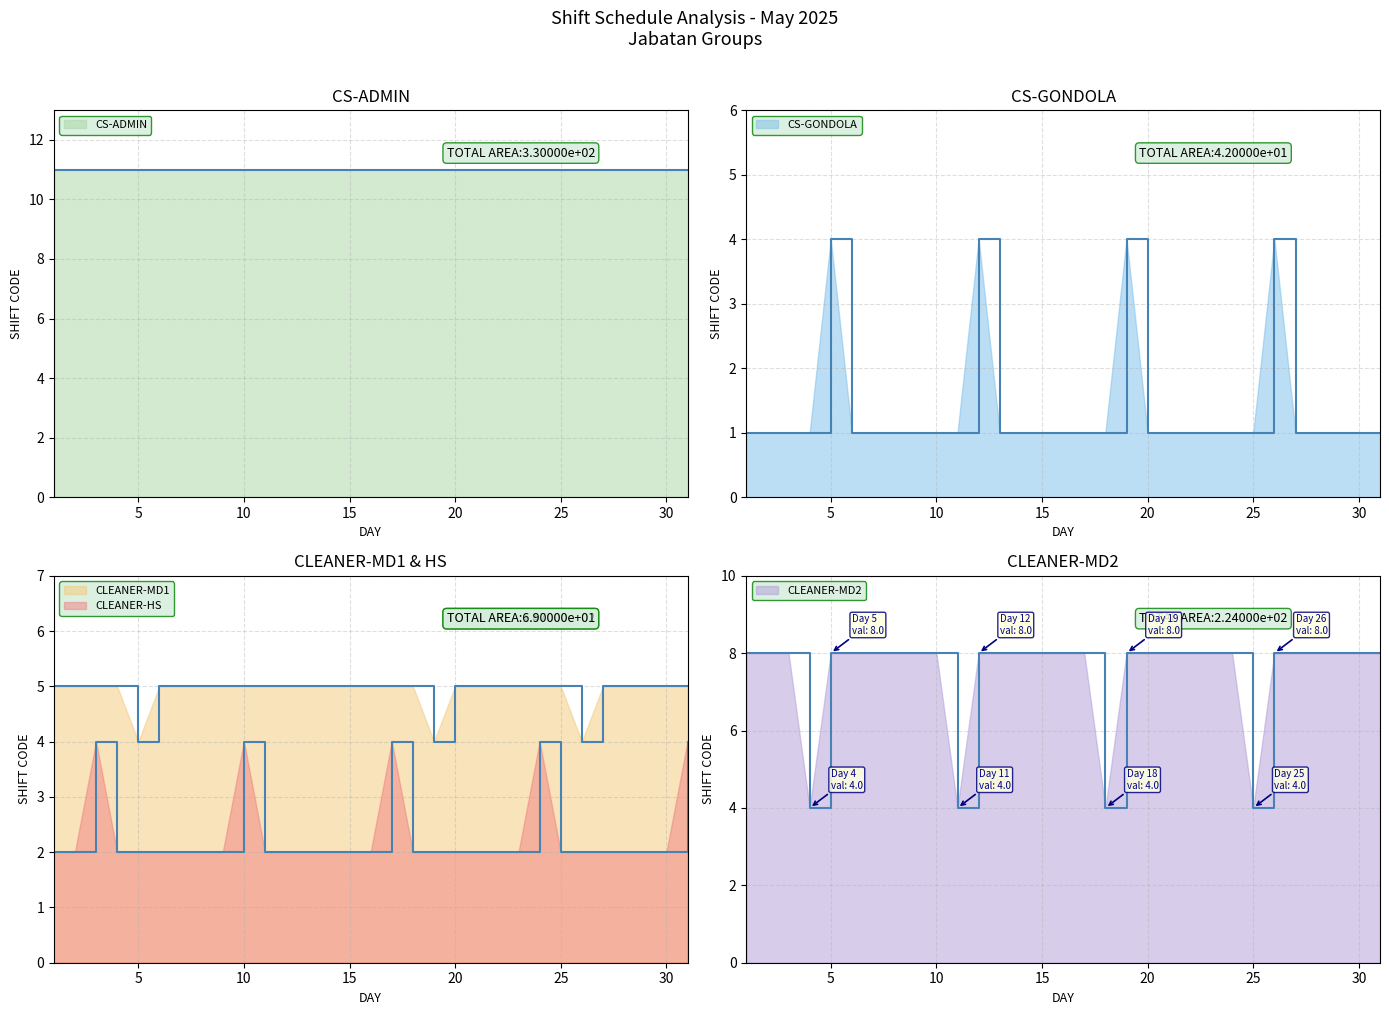

At how many categories does at least one series exceed 2?

31